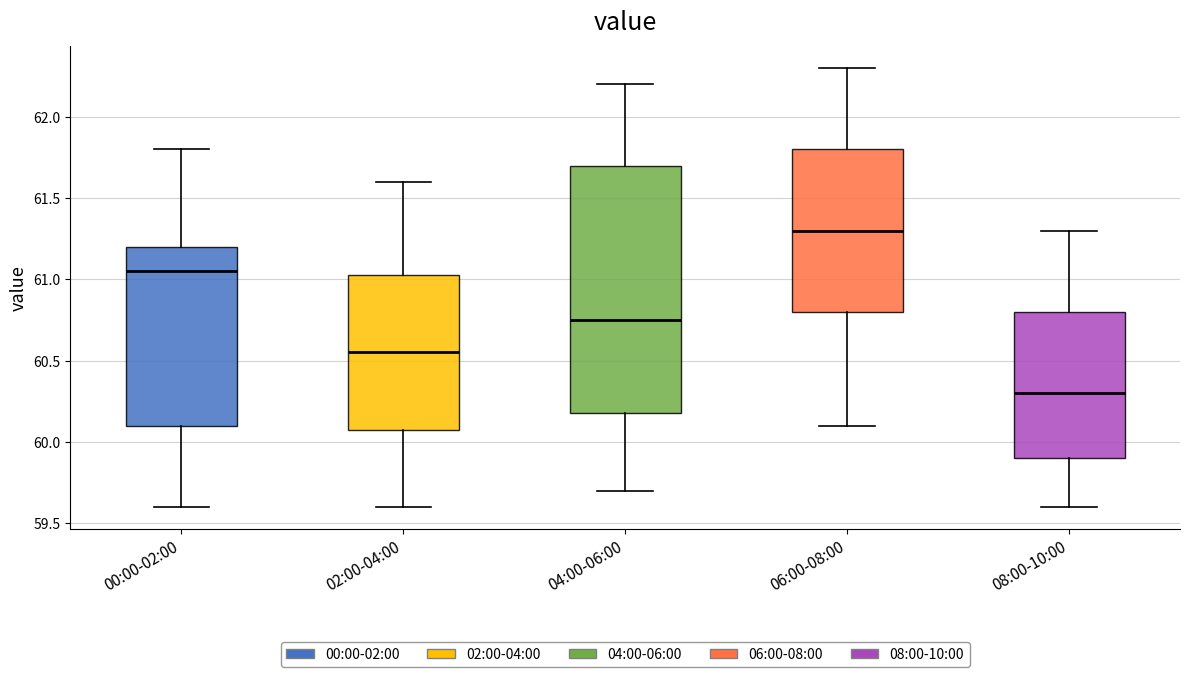

Comparing the boxes themselves (not the whiskers), which one is the tallest?

04:00-06:00